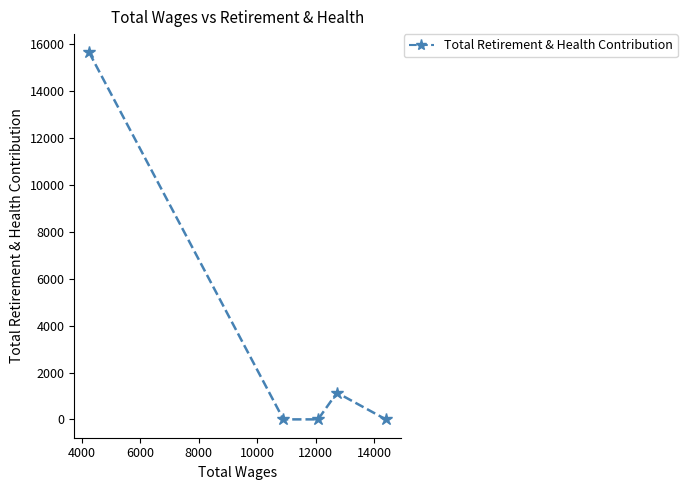

What is the sum of all values?

16798